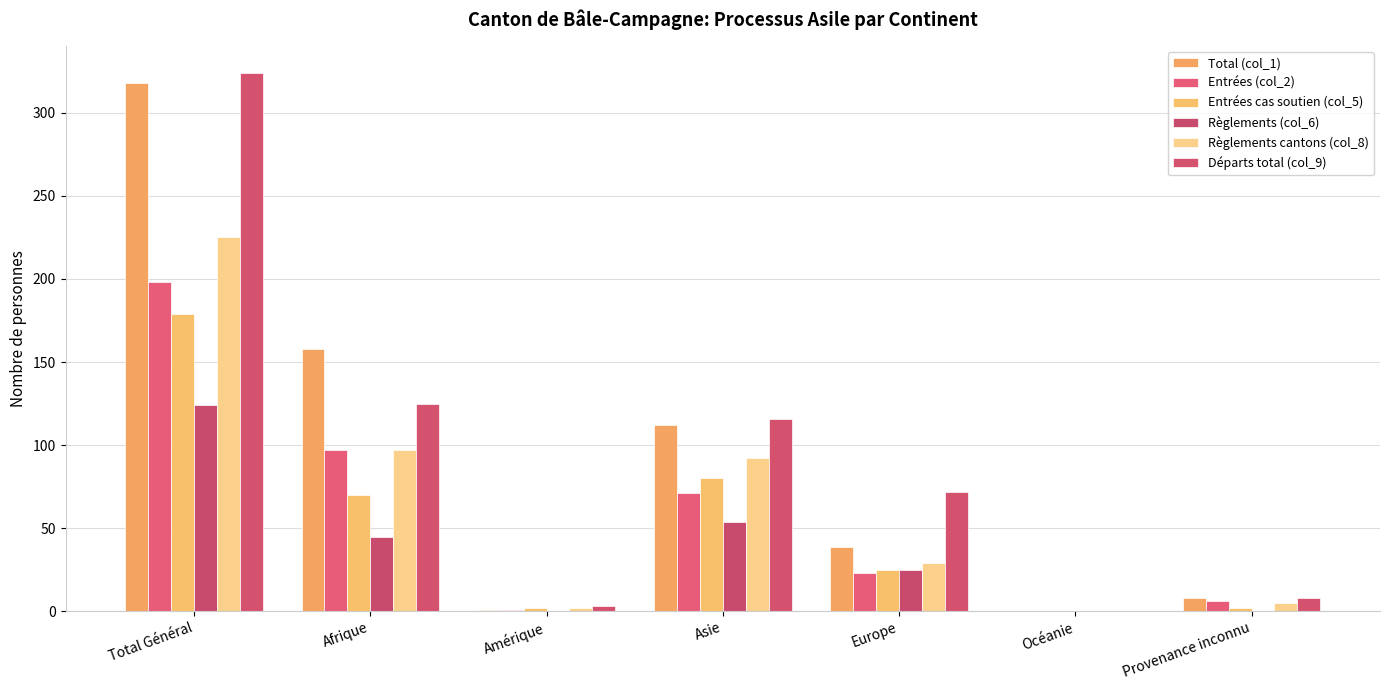

True or false: Départs total (col_9) has a value of 125 at Afrique.

True